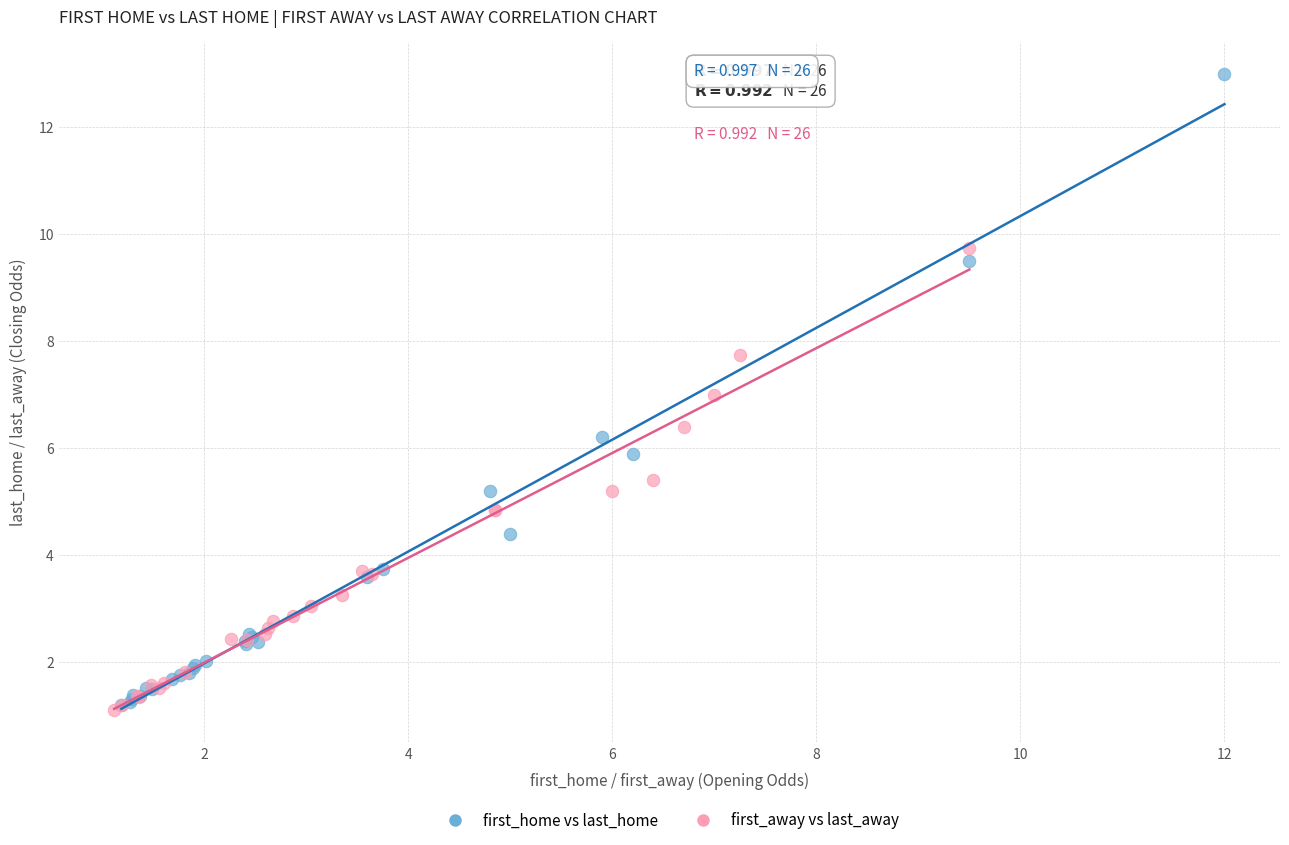

Which series contains the highest Y value?

first_home vs last_home